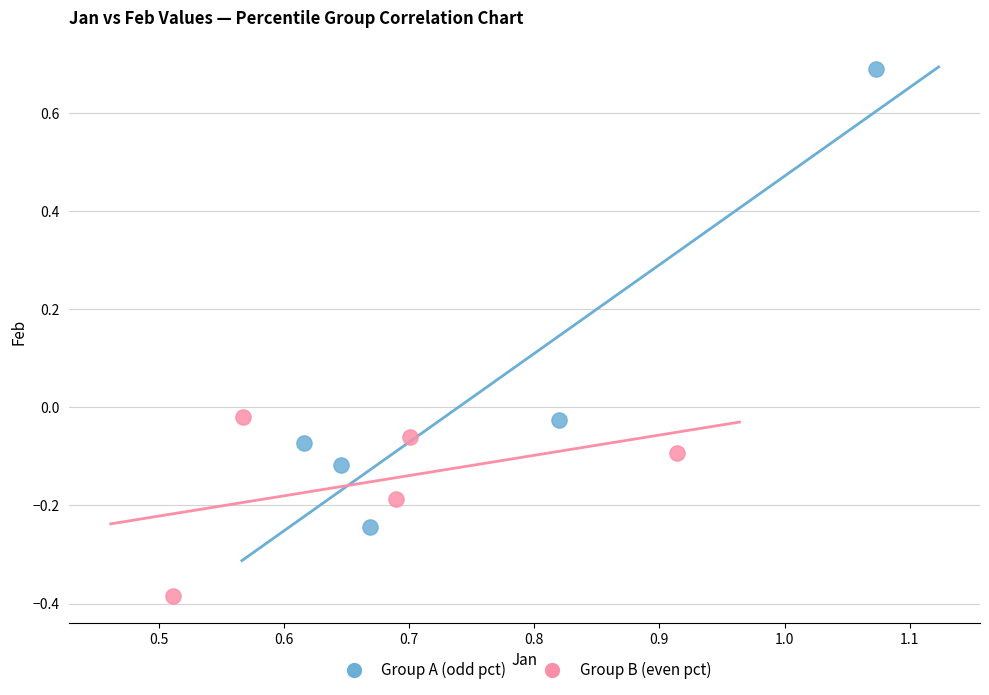

What are all the series names shown in the legend?

Group A (odd pct), Group B (even pct)